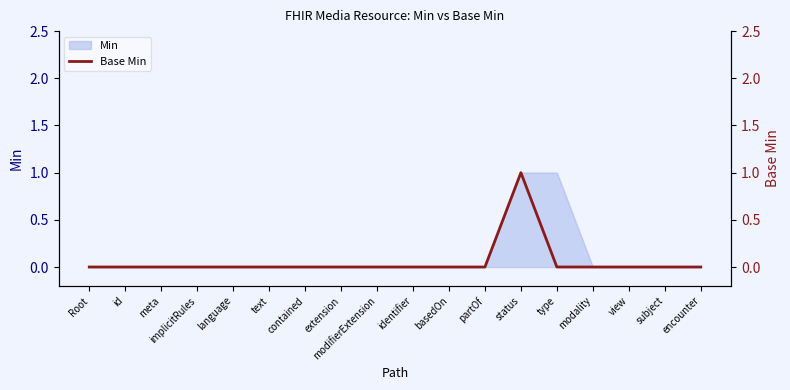

List the labels in order of value, largest first.

status, Root, id, meta, implicitRules, language, text, contained, extension, modifierExtension, identifier, basedOn, partOf, type, modality, view, subject, encounter